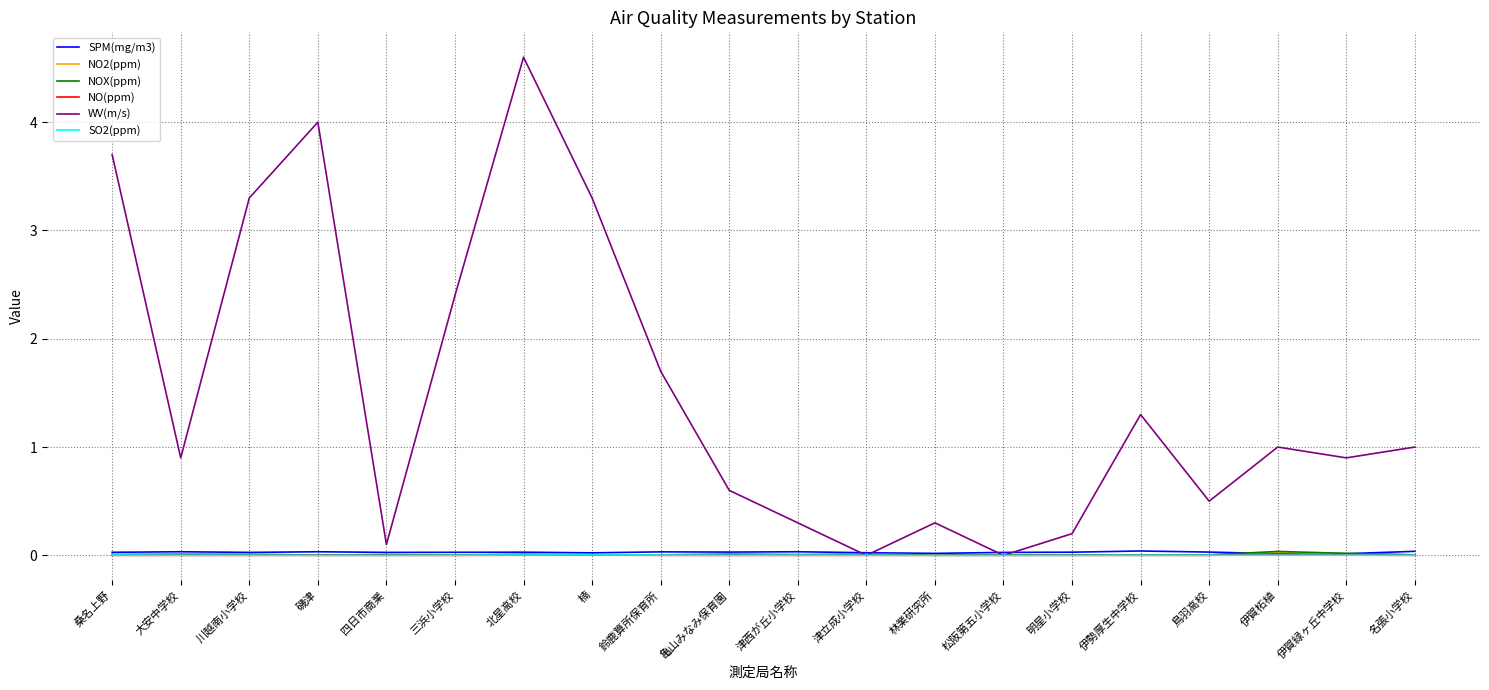

True or false: SPM(mg/m3) has more than 0 interior local peaks.

True